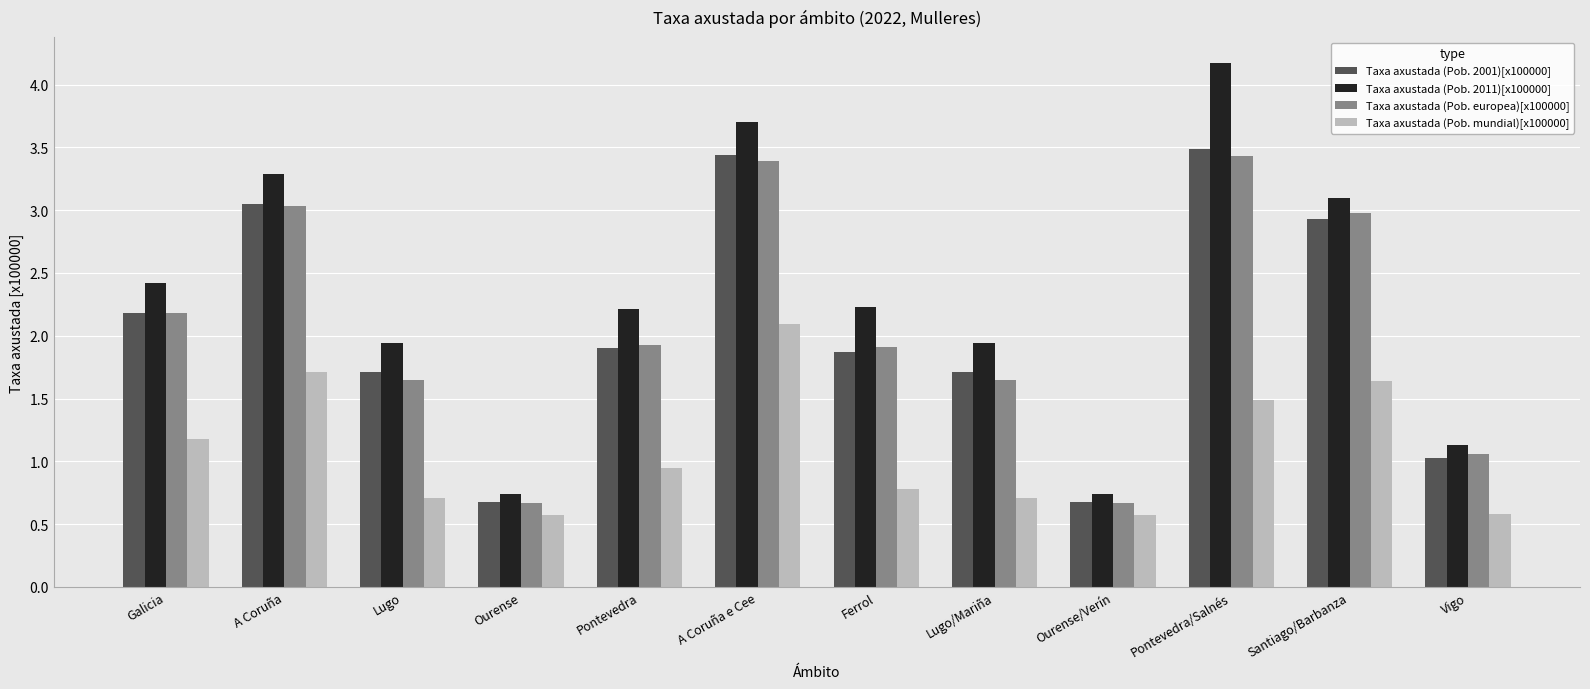

What is the difference between the Taxa axustada (Pob. mundial)[x100000] values at A Coruña and Ourense/Verín?

1.1